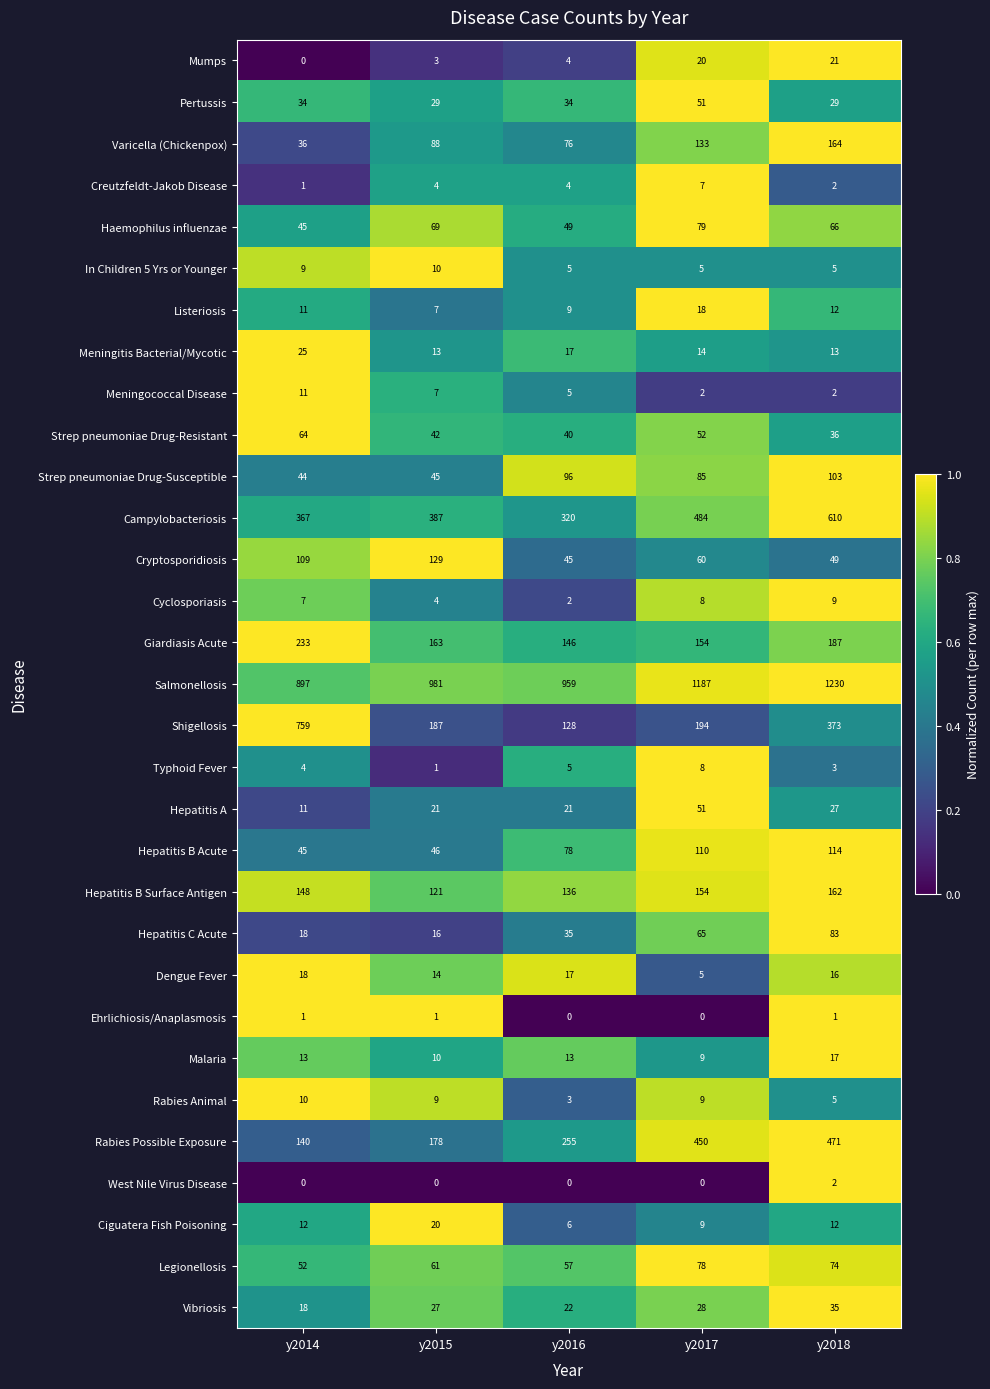

The value of Strep pneumoniae Drug-Resistant at y2014 is 64. True or false?

True